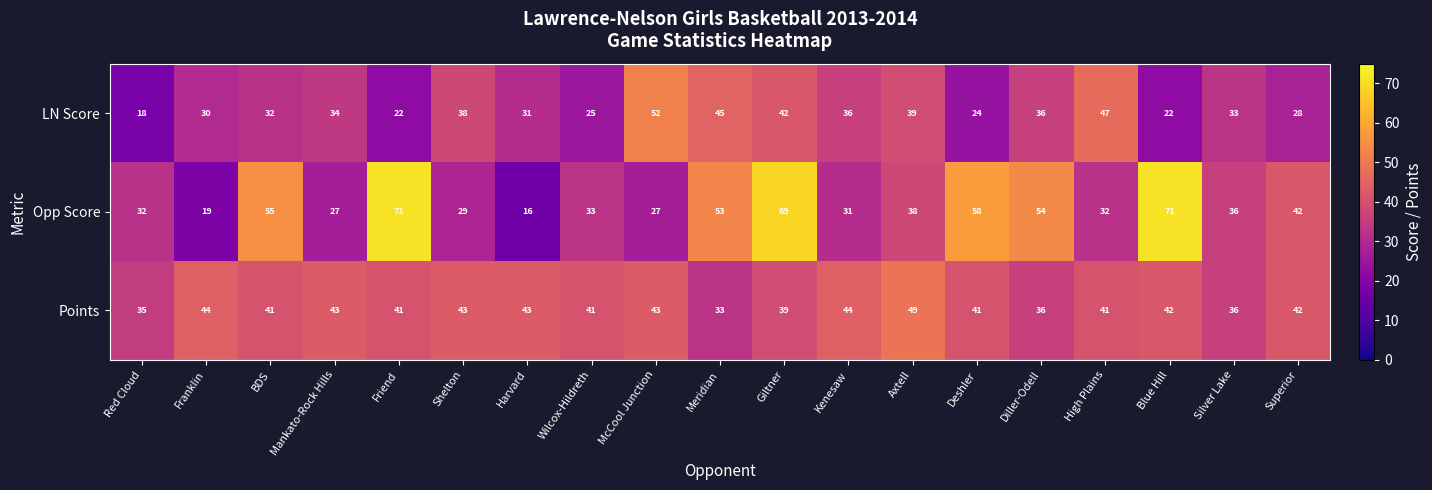

What is the spread (max minus min) of values at Red Cloud?

17